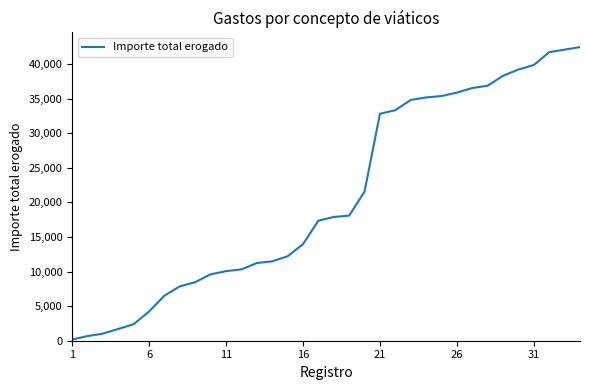

What is the greatest value displayed?

42461.5